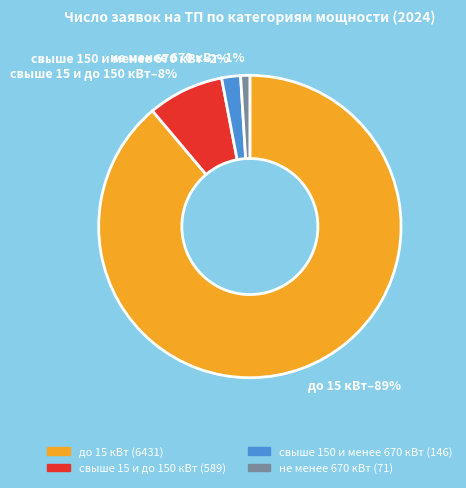

How many slices are in this pie chart?

4